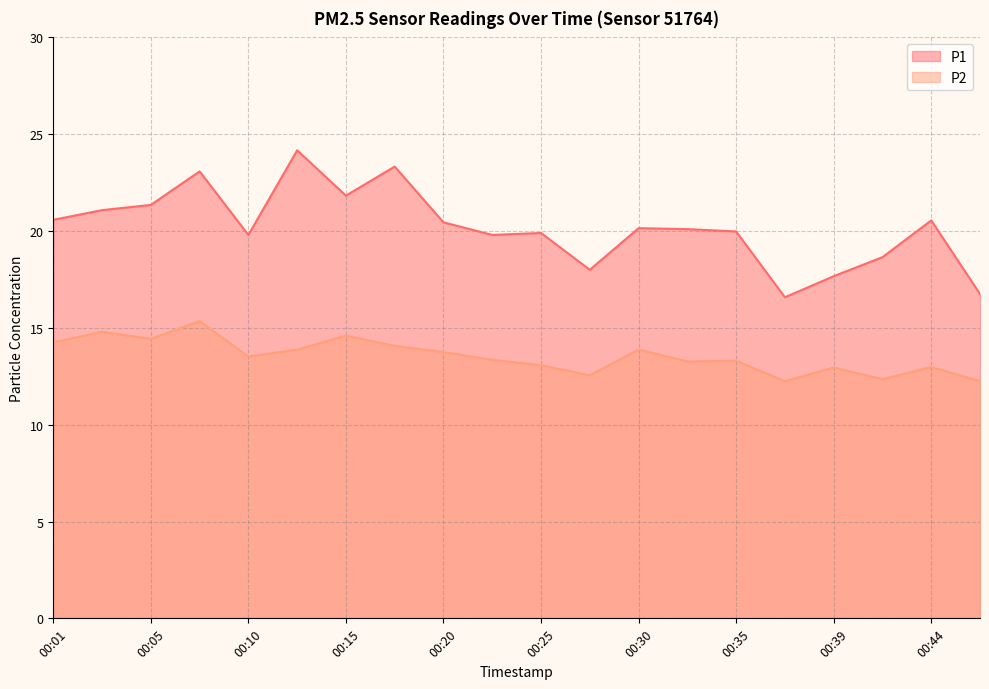

Does the chart display data point markers on the line(s)?

No